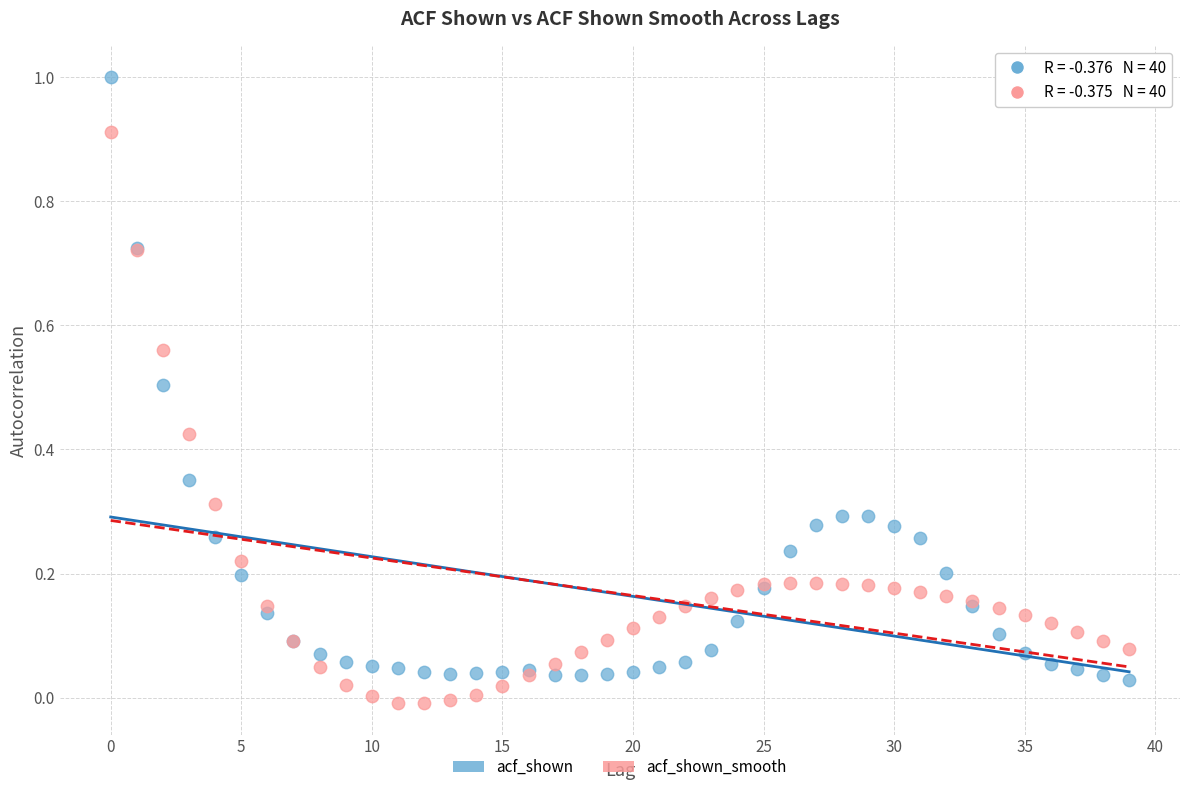

Which series has the largest Y range (max minus min)?

acf_shown